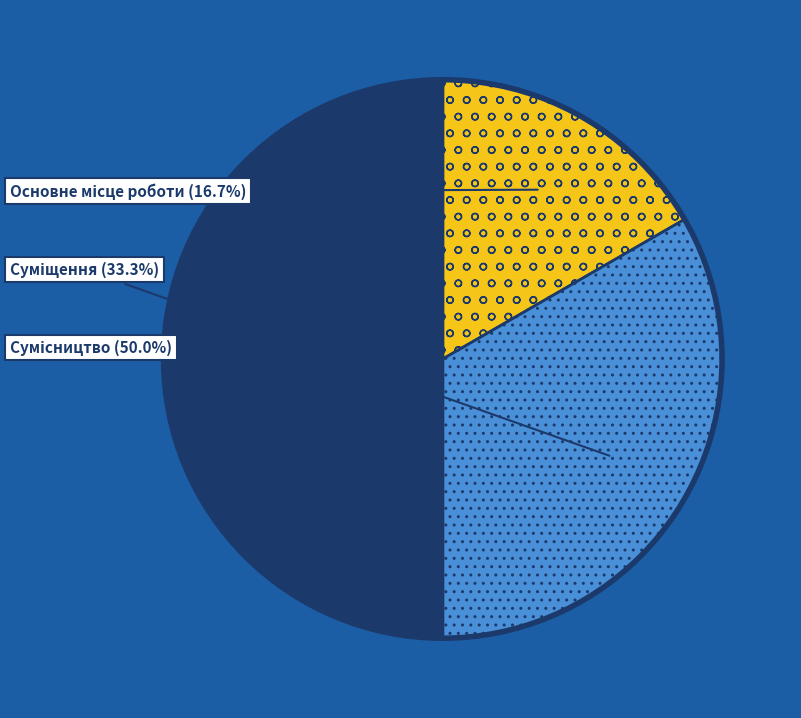

Does Основне місце роботи account for over 50% of the chart?

No